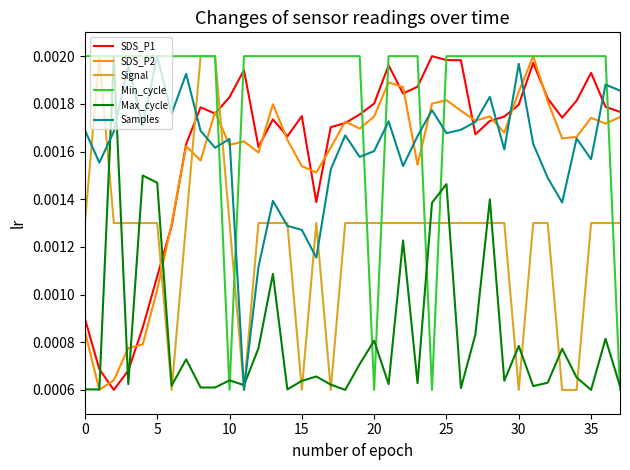

How many intersections are there between SDS_P1 and Samples?

6